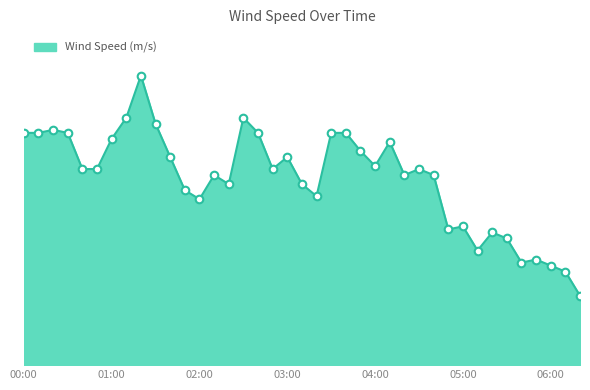

Does the chart have visible grid lines?

No